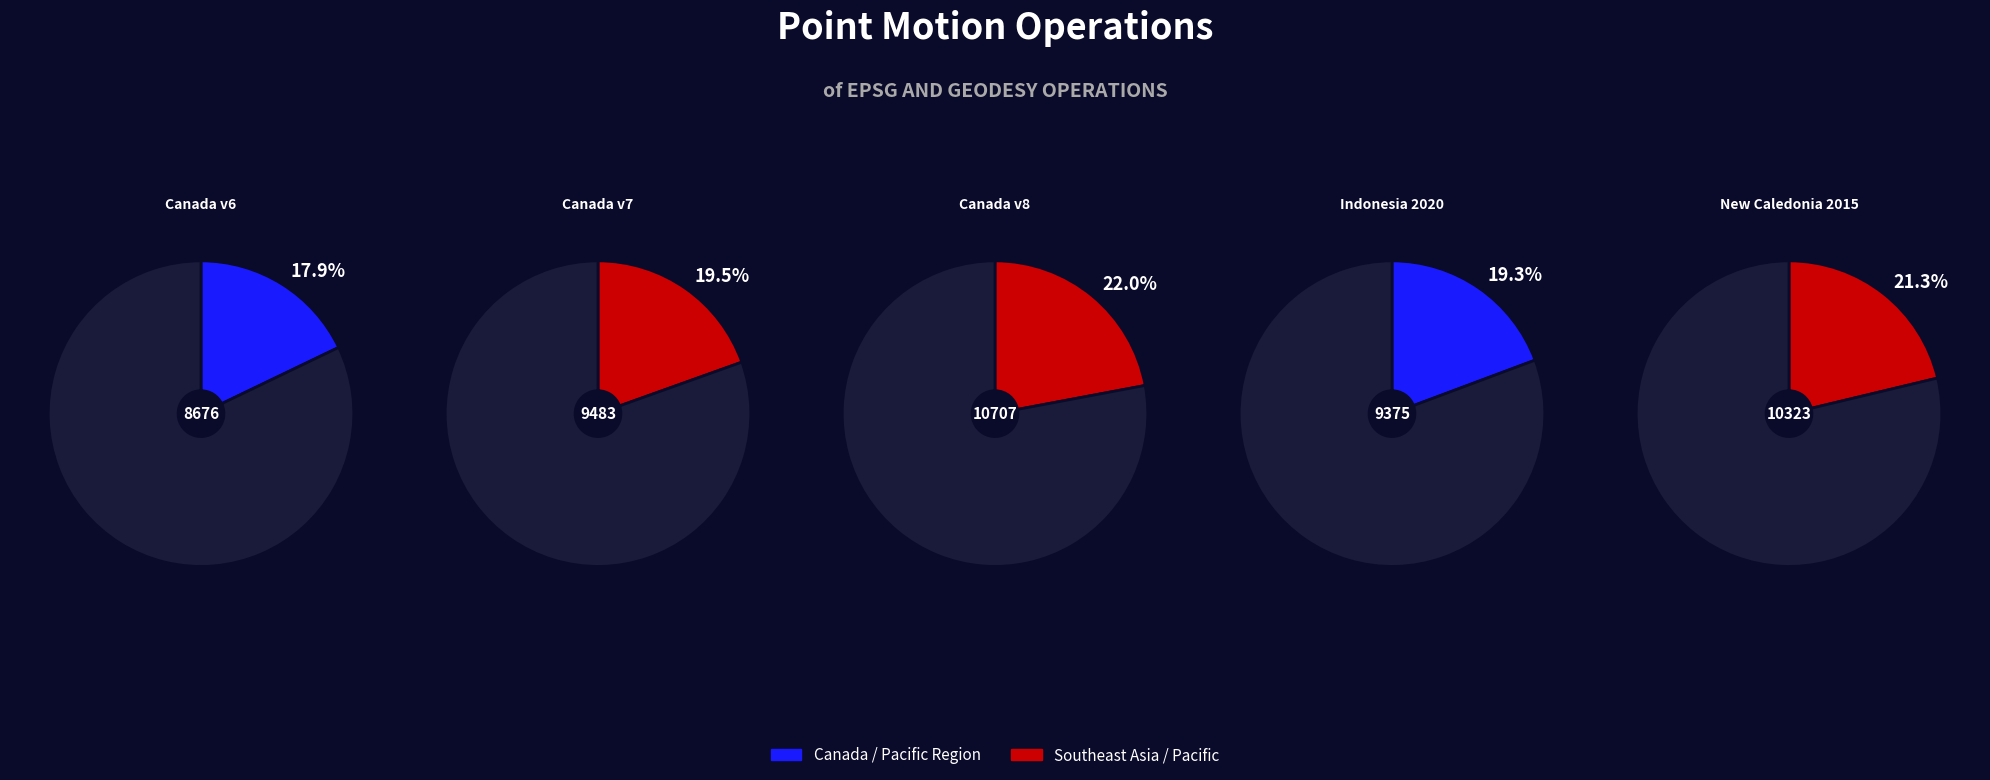

Does New Caledonia velocity model 2015 account for over 50% of the chart?

No